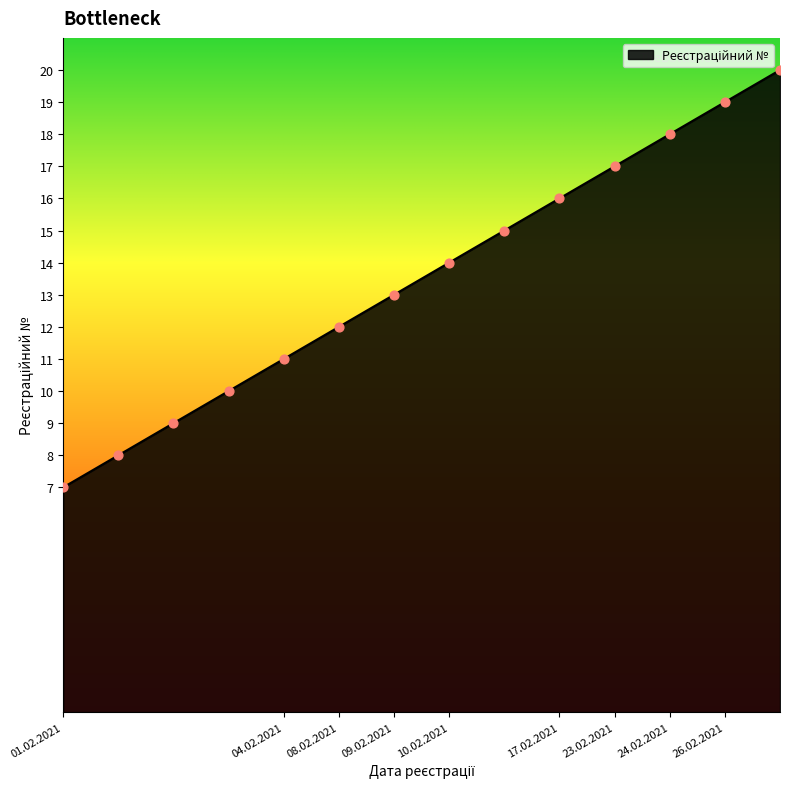

What is the difference between the maximum and minimum values?

13